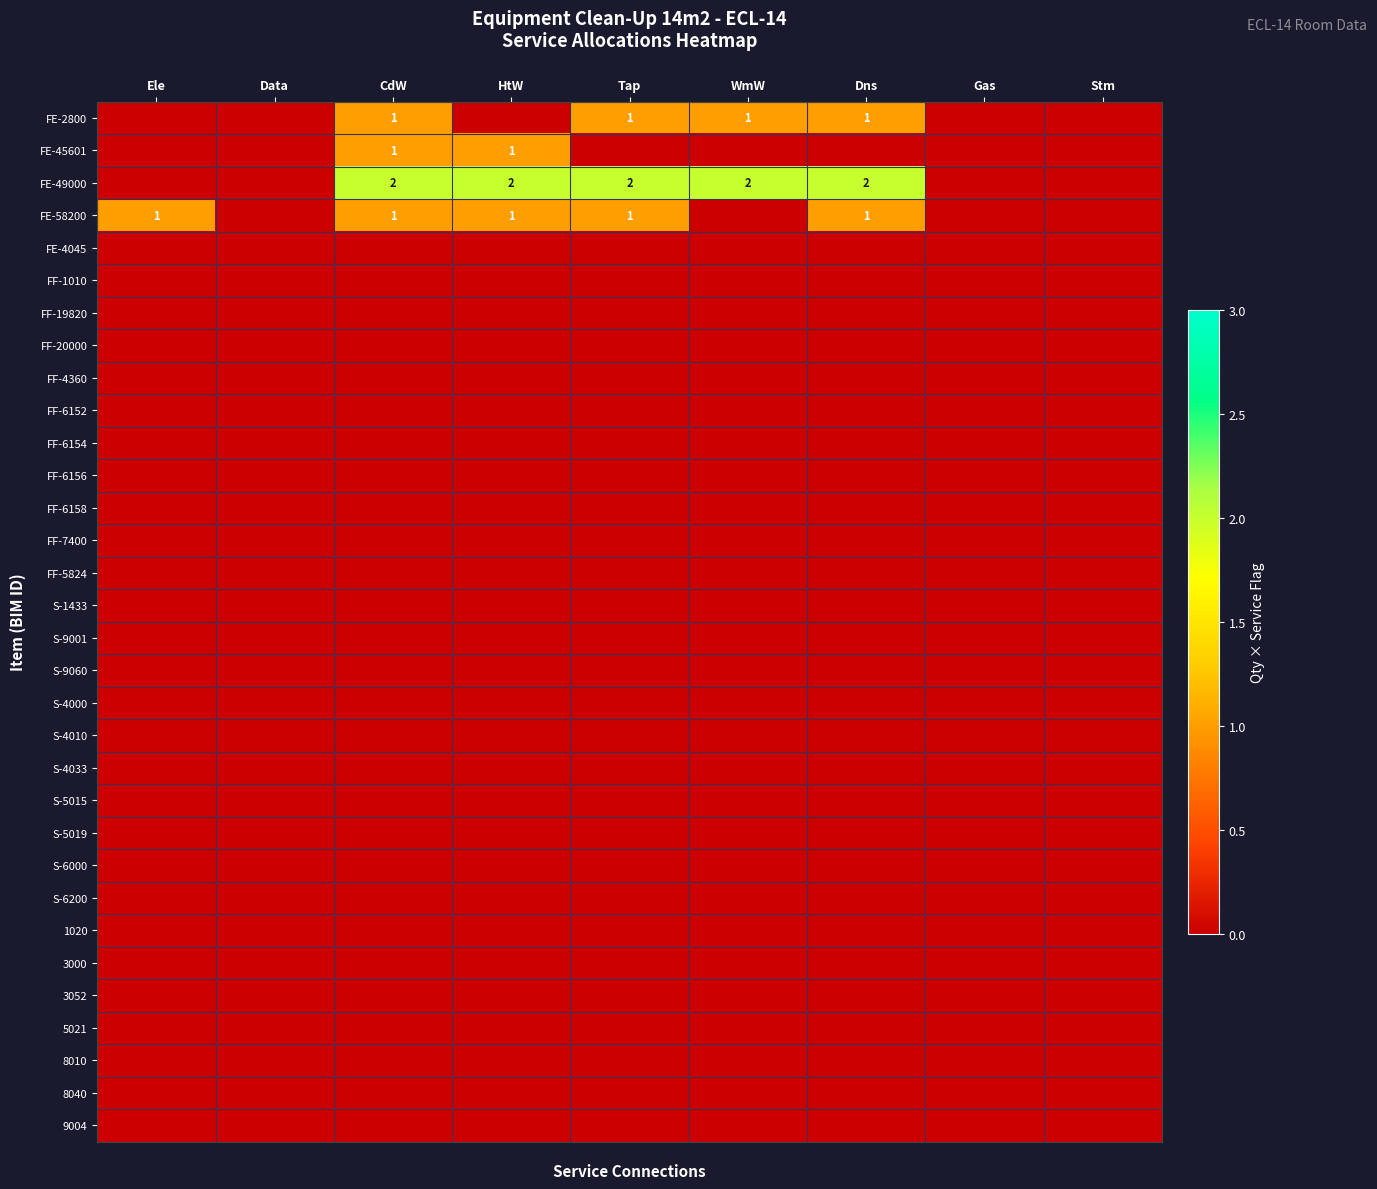

Is it true that FF-6152 equals 0 at Ele?

True